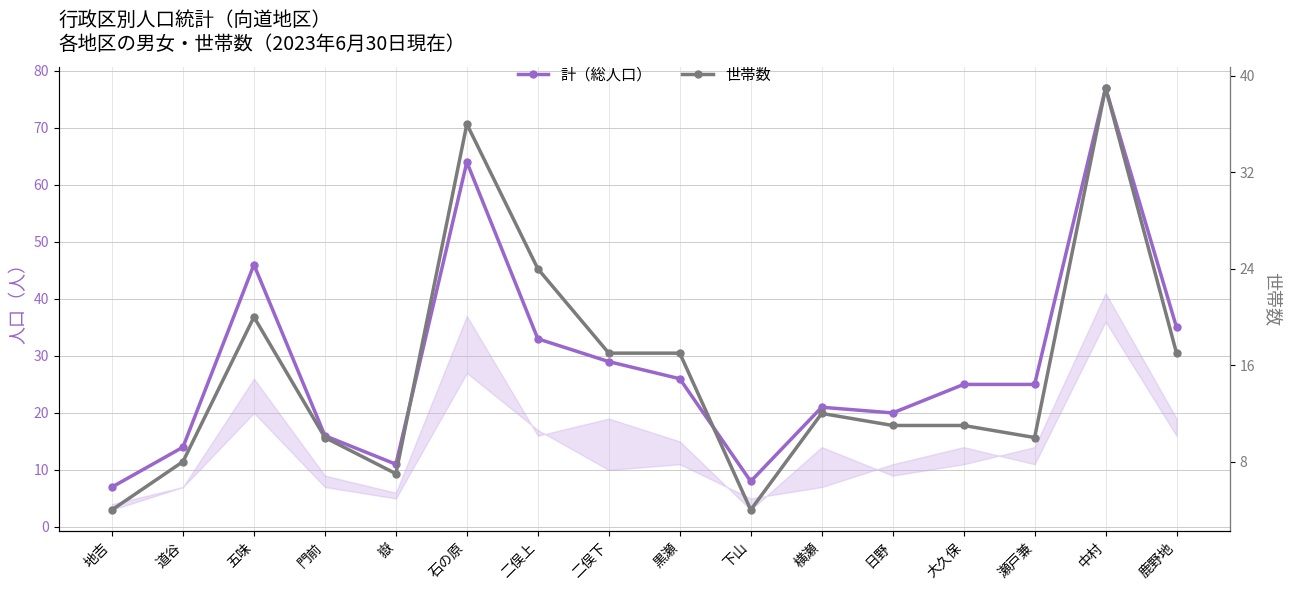

At which label is 計（総人口） closest to 42?

五味